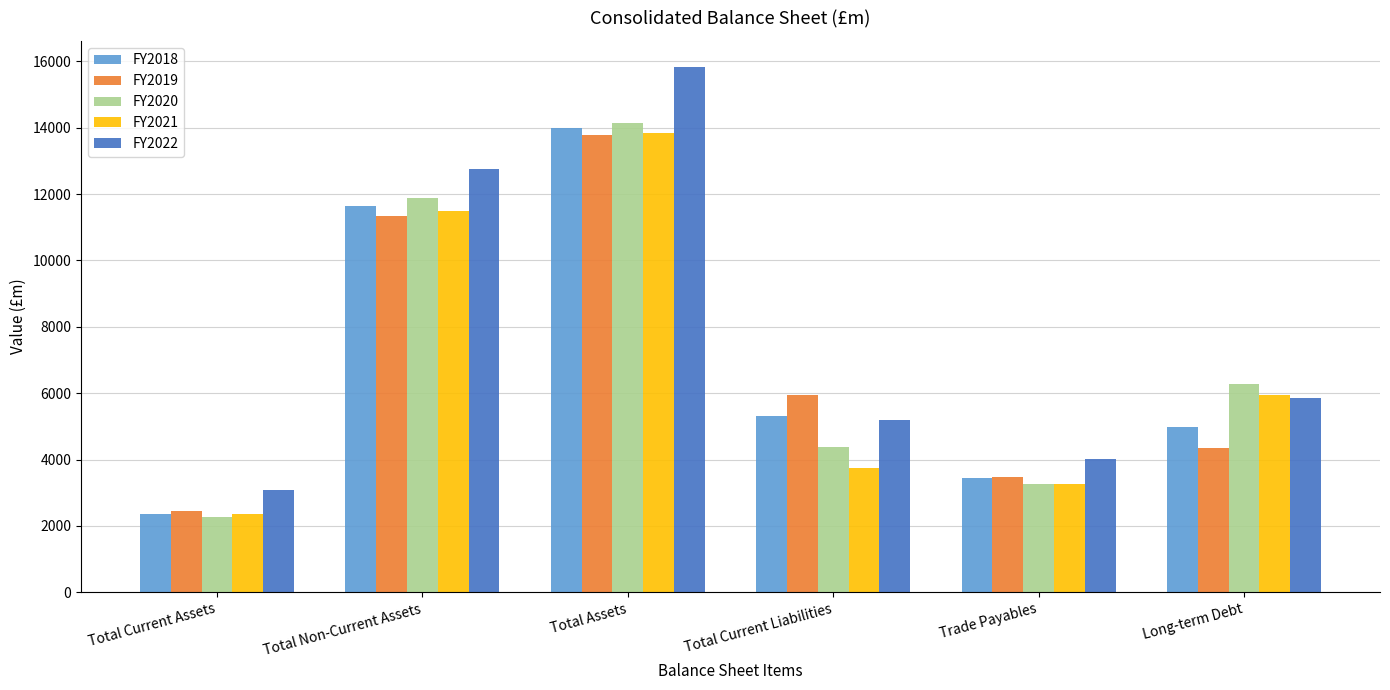

What is the label of the 4th bar from the left?

Total Current Liabilities